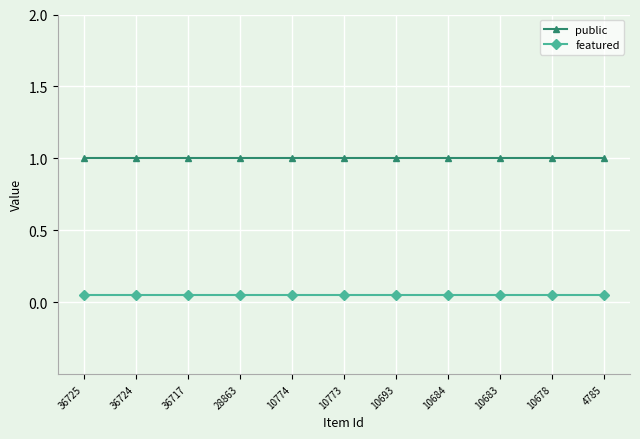

List the labels in order of featured value, largest first.

36725, 36724, 36717, 28863, 10774, 10773, 10693, 10684, 10683, 10678, 4785